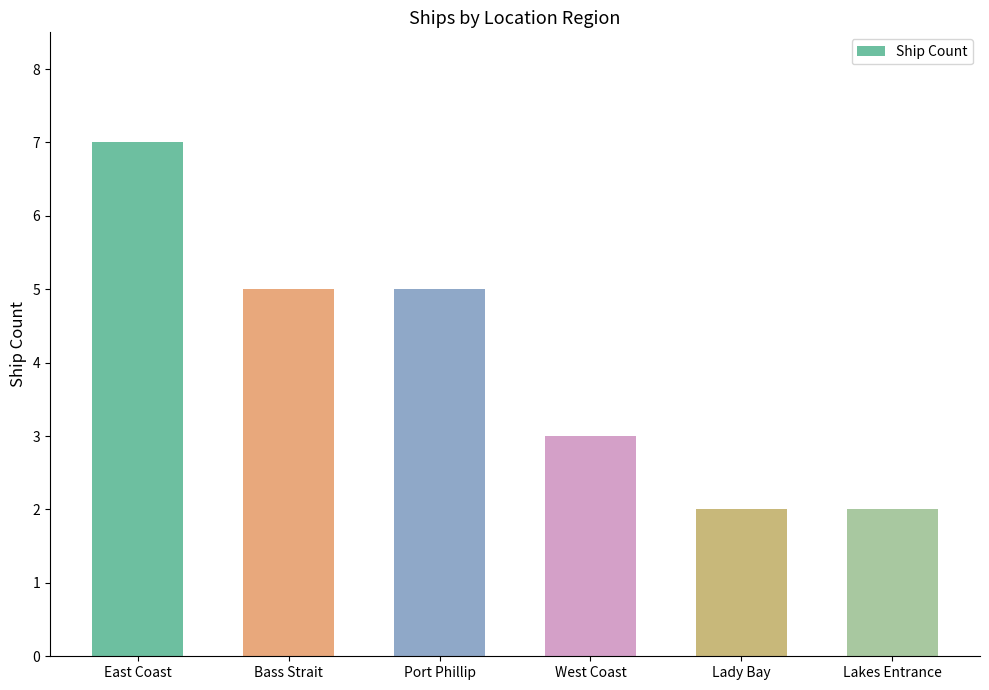

What is the greatest value displayed?

7